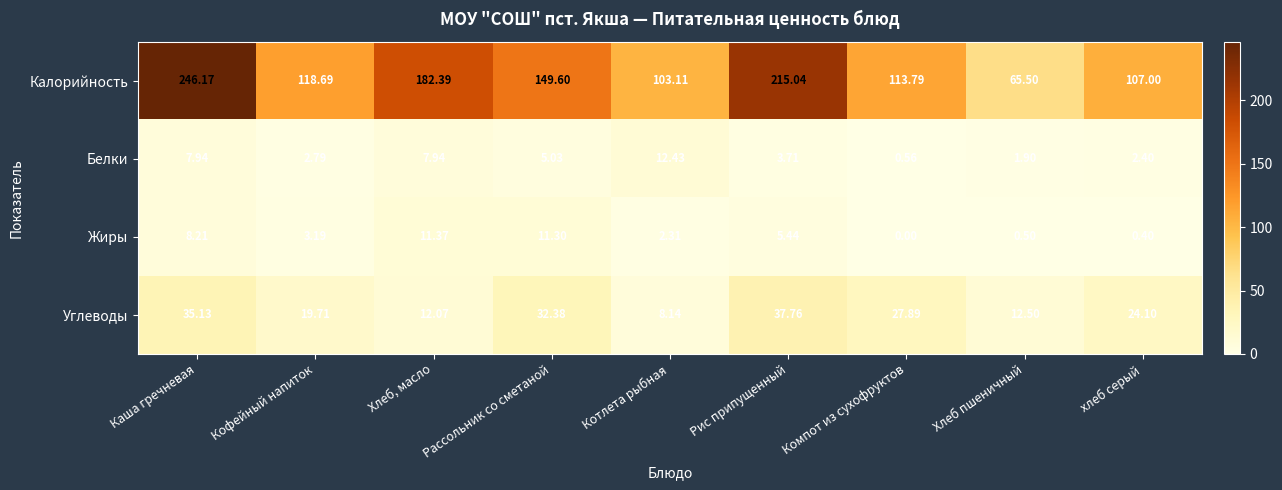

What is the spread (max minus min) of values at Рис припущенный?

211.3